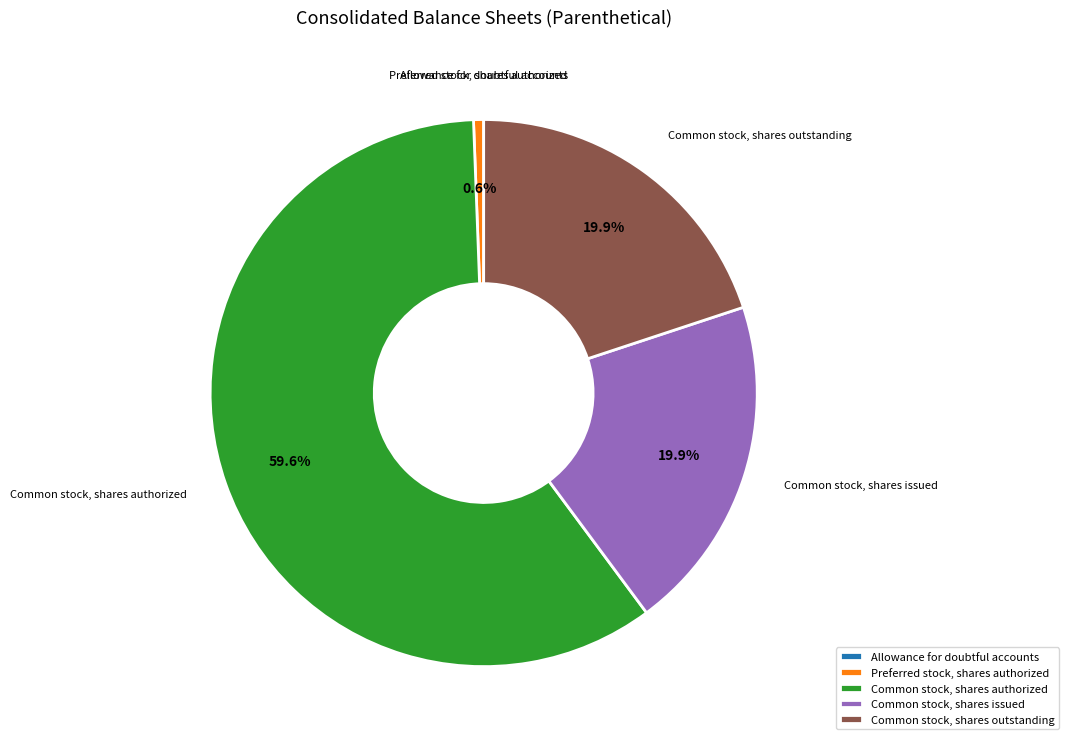

How much of the chart is everything except Common stock, shares issued?

80.1%